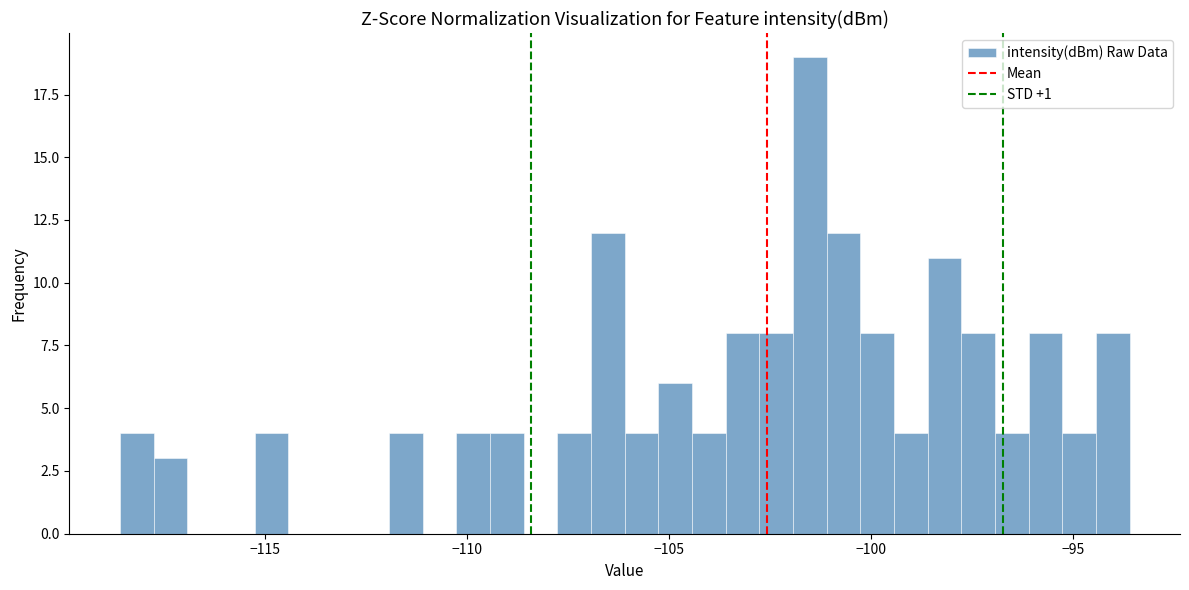

Around what value on the x-axis is the tallest bar? Give the approximate position of its centre, as read against the axis.

-101.5